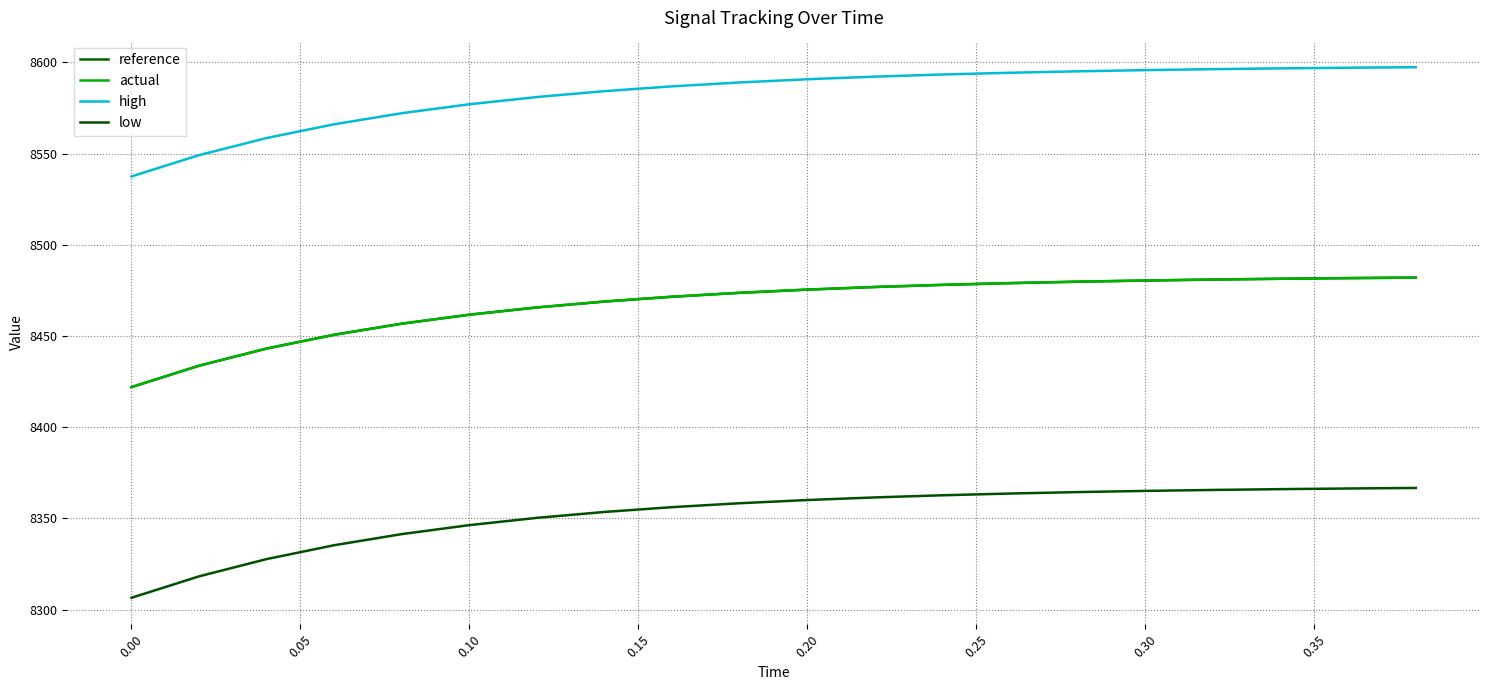

Does the chart display data point markers on the line(s)?

No